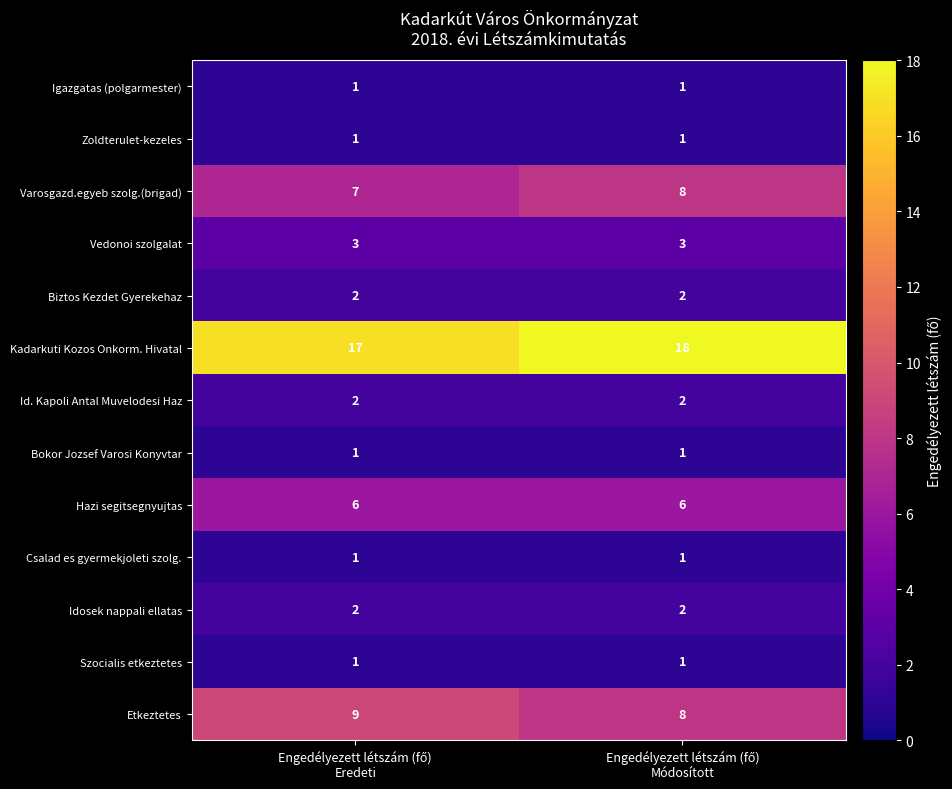

What is the greatest value displayed?

18